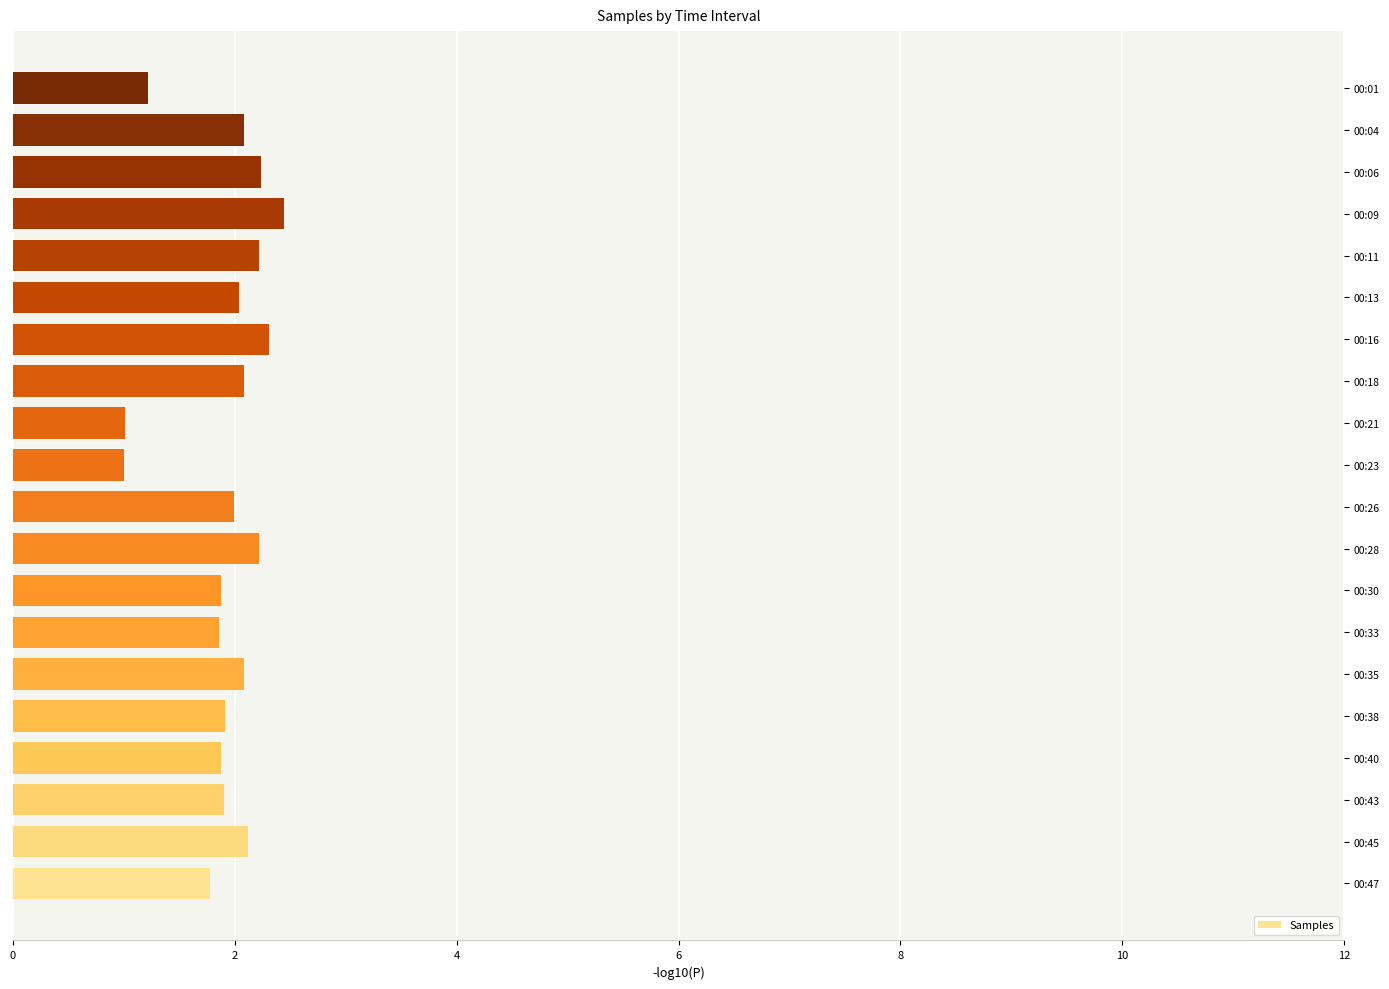

What is the minimum value shown in the chart?

1.0